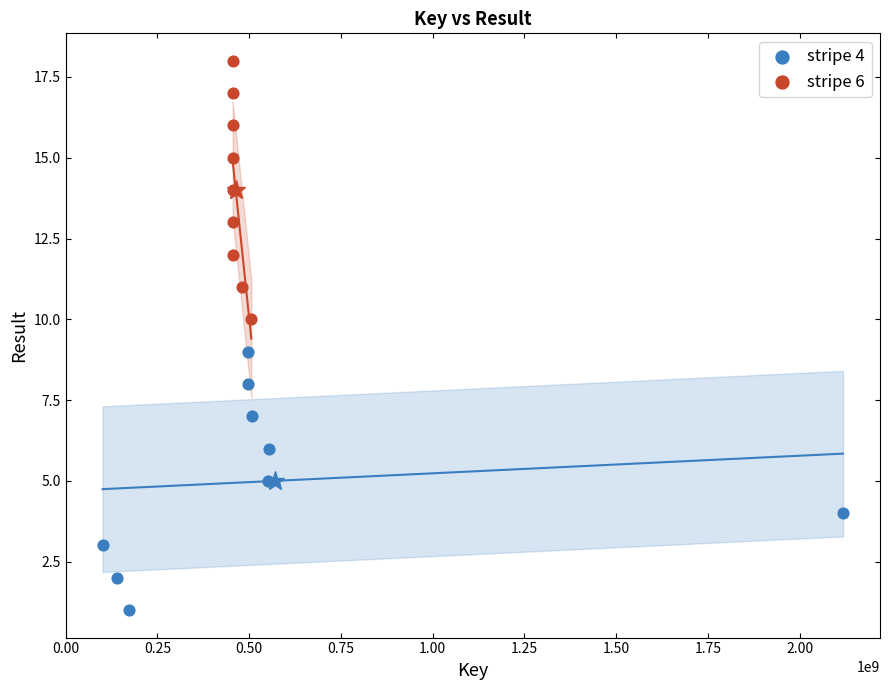

Which series contains the lowest Y value?

stripe 4